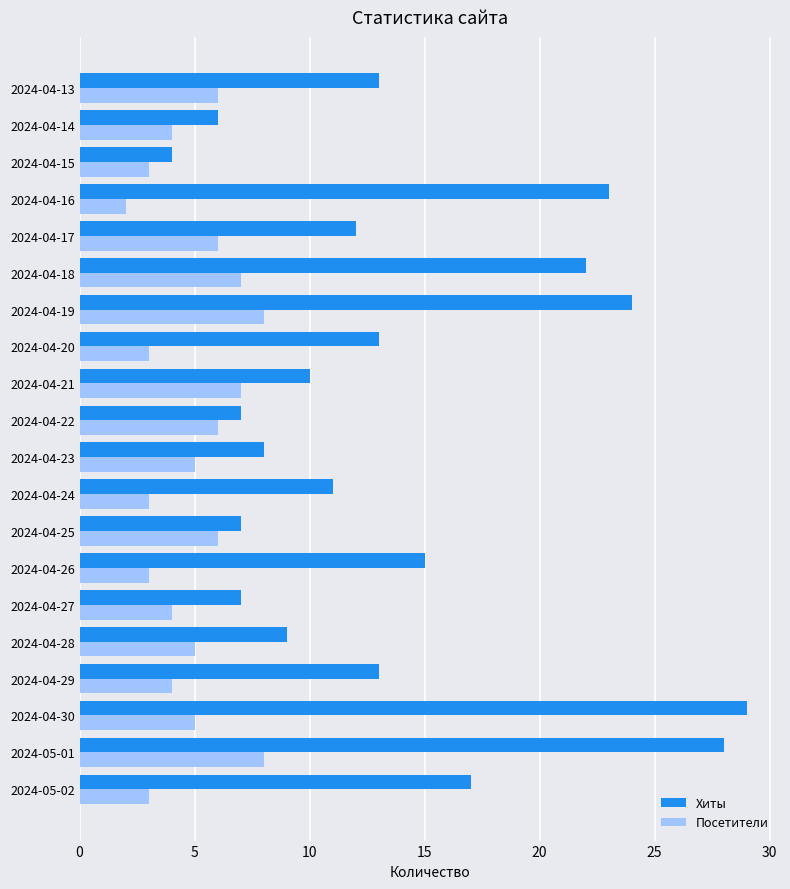

What is the sum of the Хиты values at 2024-04-21 and 2024-05-02?

27